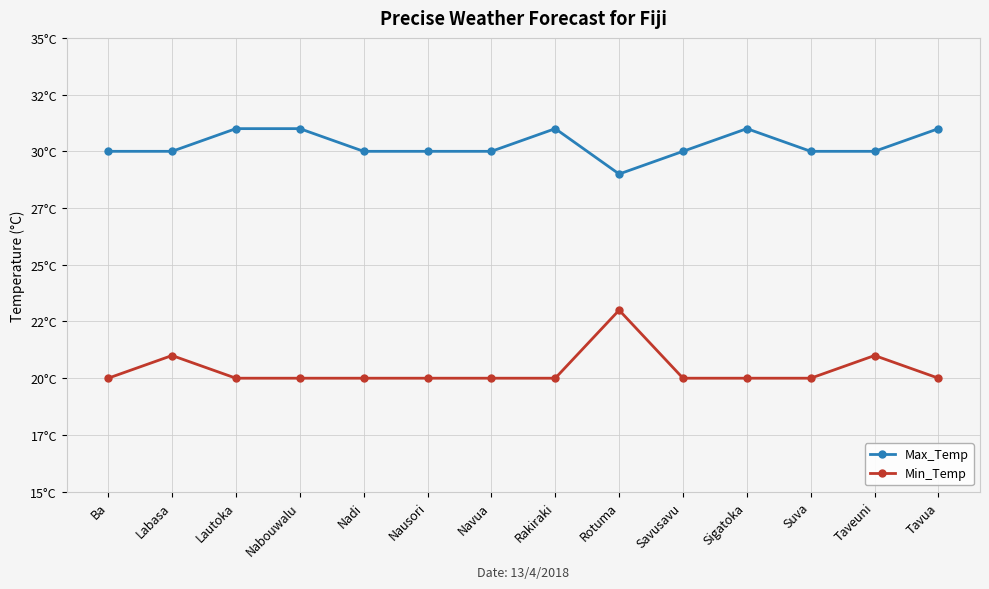

Is this an area chart (filled region under the line)?

No